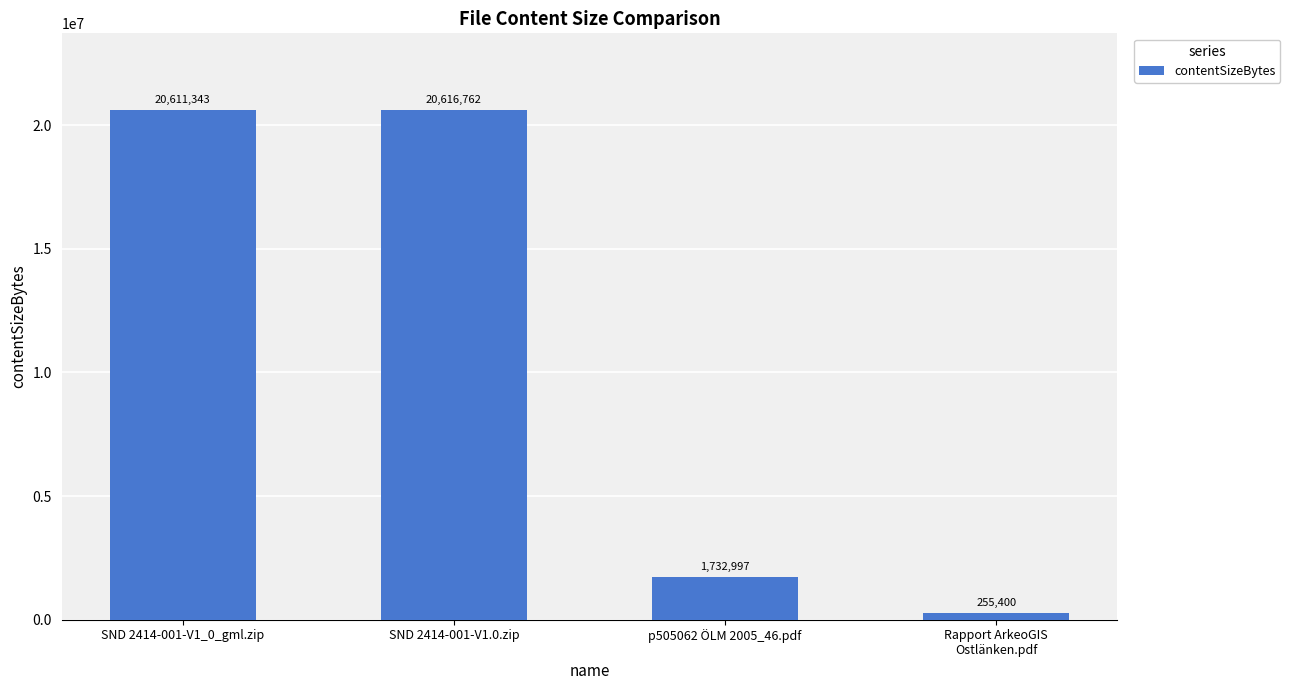

Reading left to right, extract all data points from this chart.

SND 2414-001-V1_0_gml.zip=20611343	SND 2414-001-V1.0.zip=20616762	p505062 ÖLM 2005_46.pdf=1732997	Rapport ArkeoGIS
Ostlänken.pdf=255400